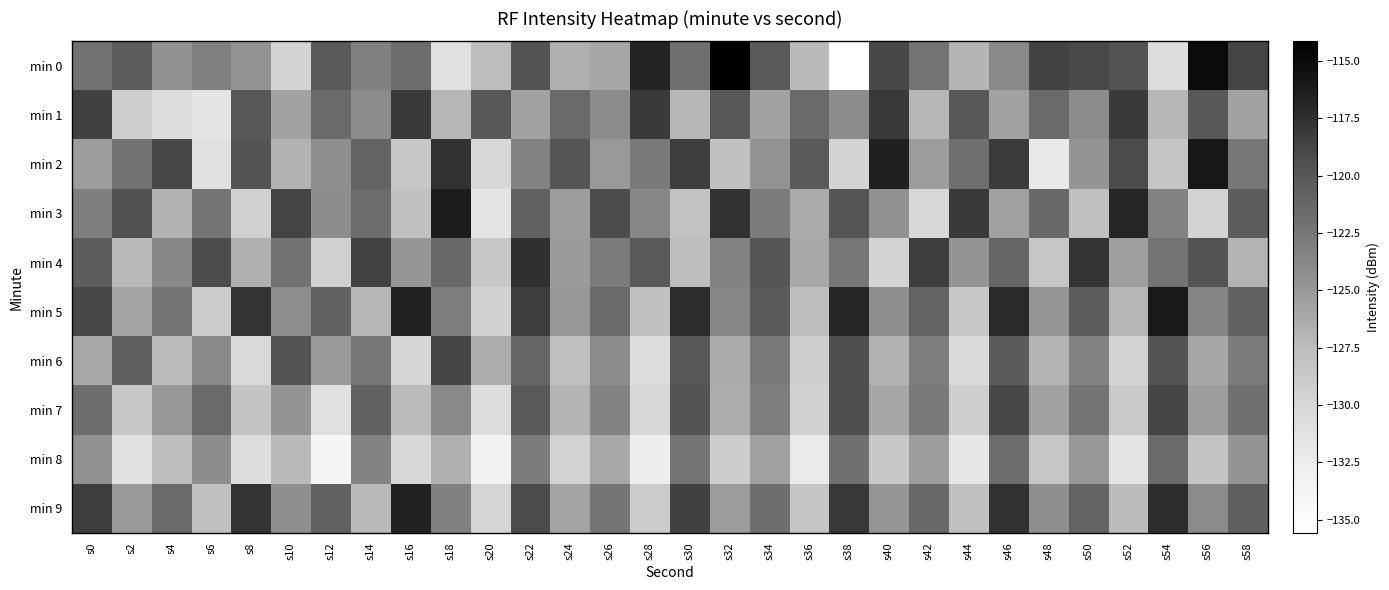

How many categories are shown in the chart?

30